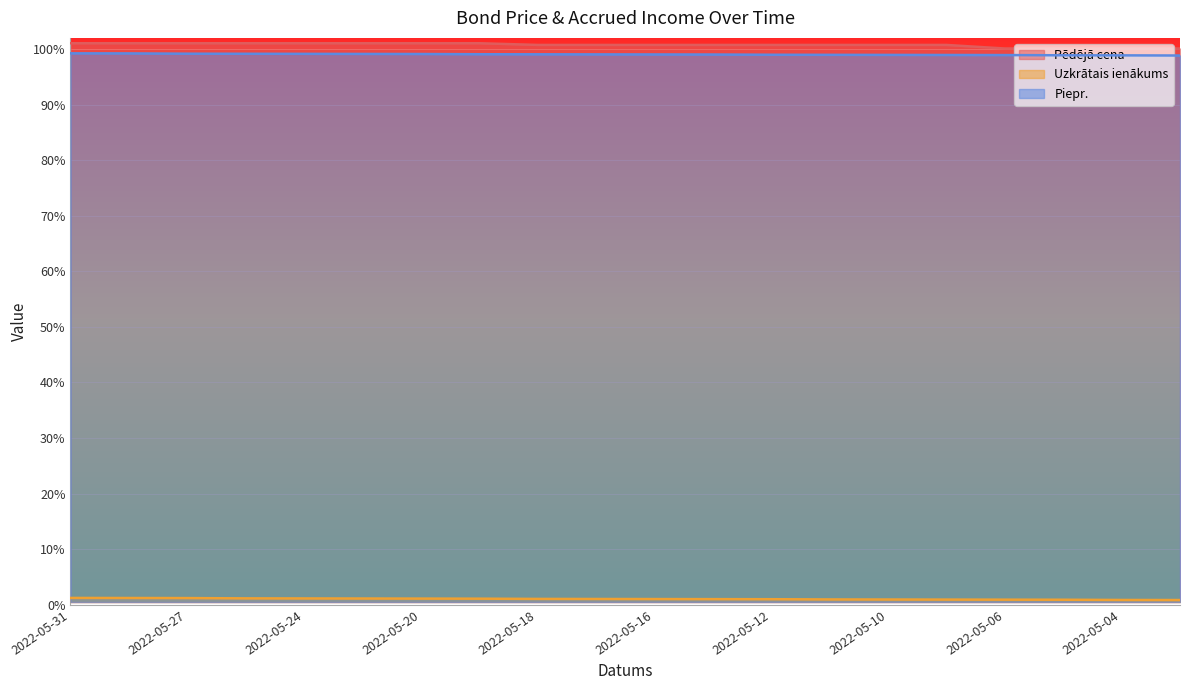

What is the difference between the Piepr. values at 2022-05-27 and 2022-05-30?

0.1